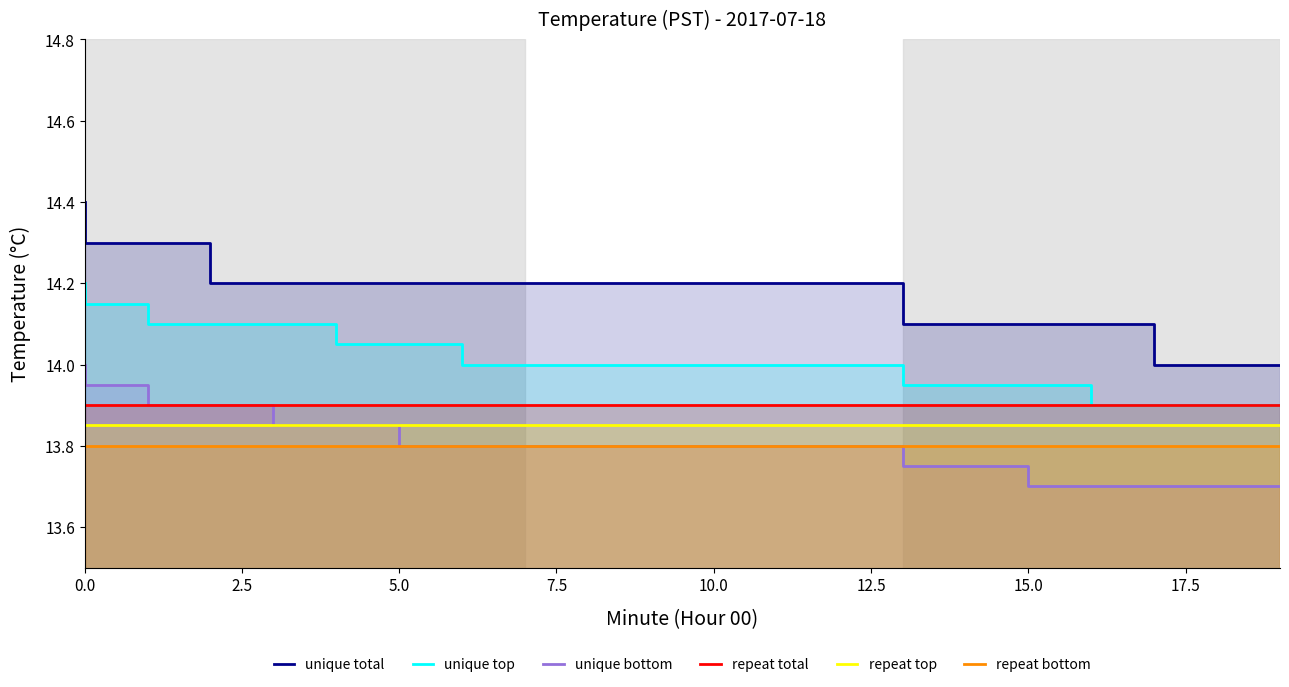

How many values in the unique total series exceed 14?

18